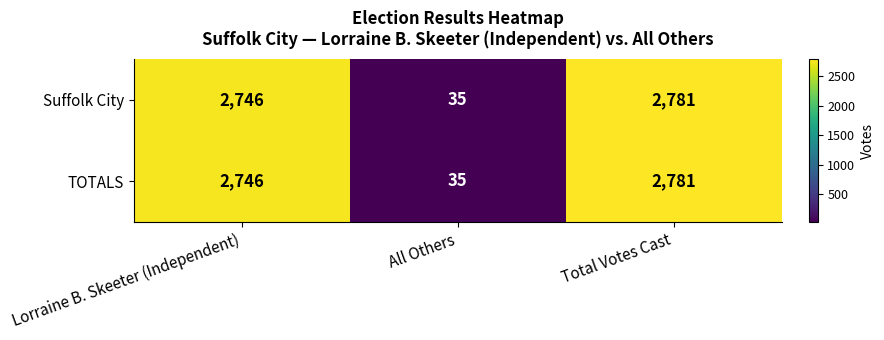

Where is Suffolk City nearest to the value 1408?

Lorraine B. Skeeter (Independent)